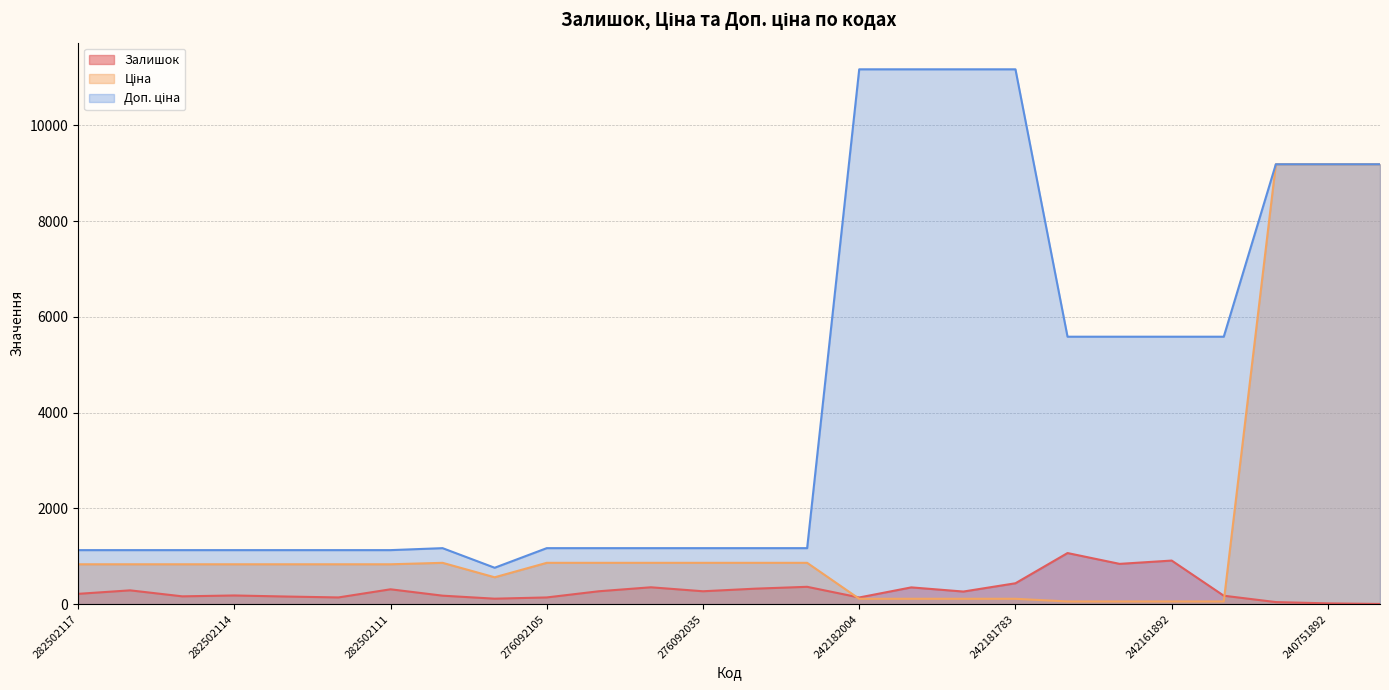

What is the label of the 25th point from the right?

282502110